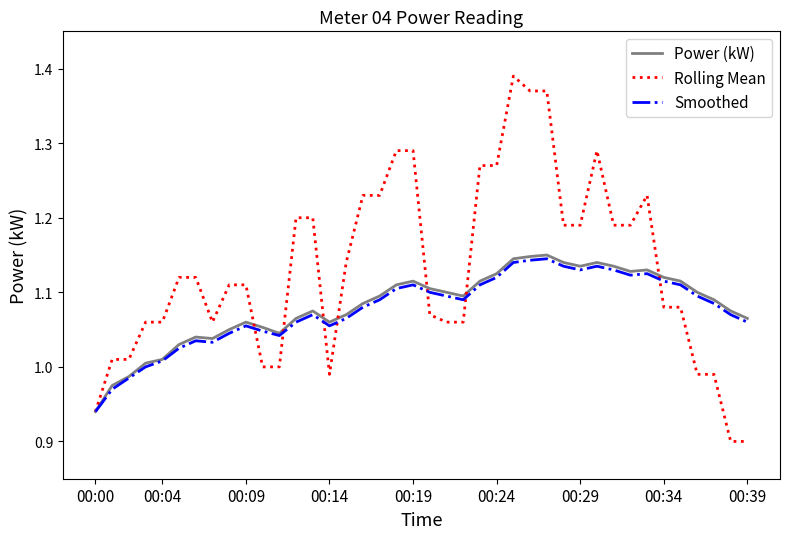

What is the difference between the second highest and minimum values in the Power (kW) series?

0.2